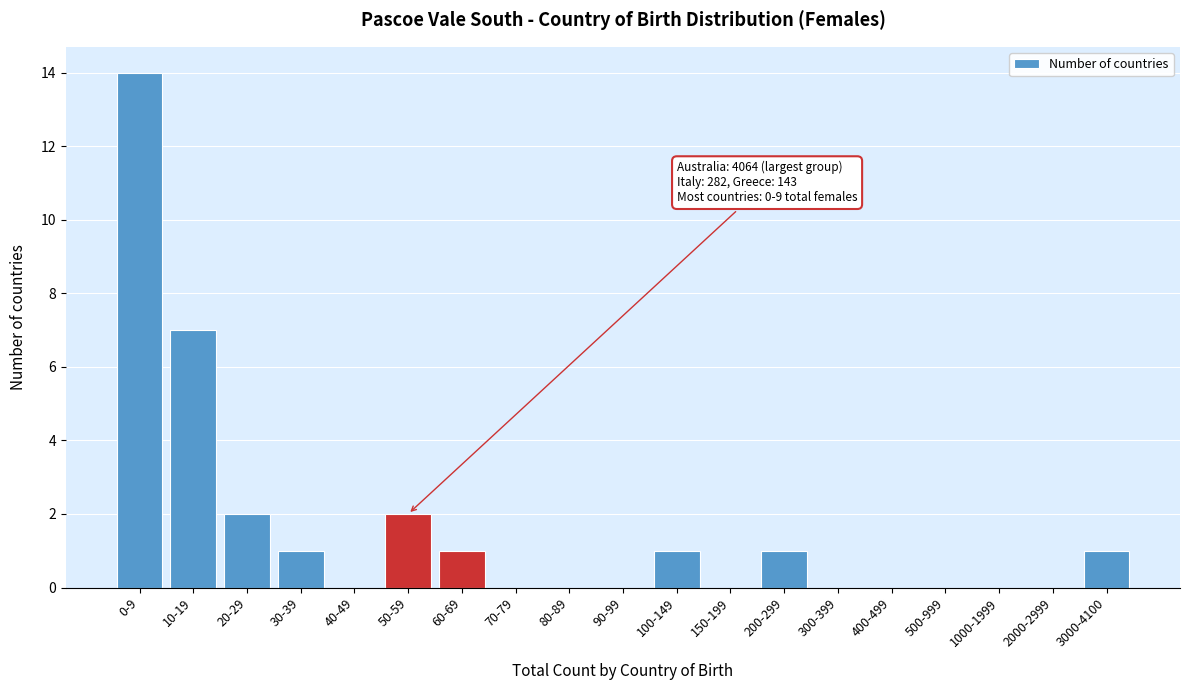

Reading right to left, list all the values displayed in this chart.

3000-4100=1	2000-2999=0	1000-1999=0	500-999=0	400-499=0	300-399=0	200-299=1	150-199=0	100-149=1	90-99=0	80-89=0	70-79=0	60-69=1	50-59=2	40-49=0	30-39=1	20-29=2	10-19=7	0-9=14